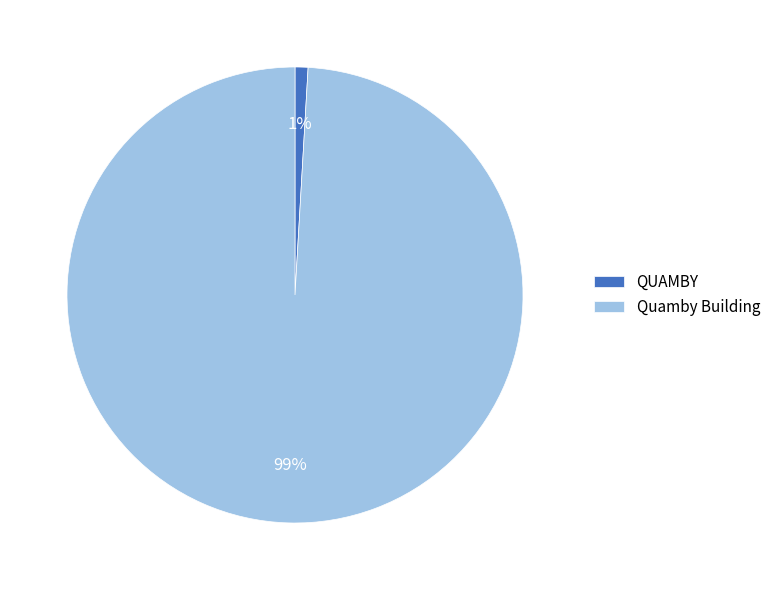

Rank the categories by value from highest to lowest.

Quamby Building, QUAMBY